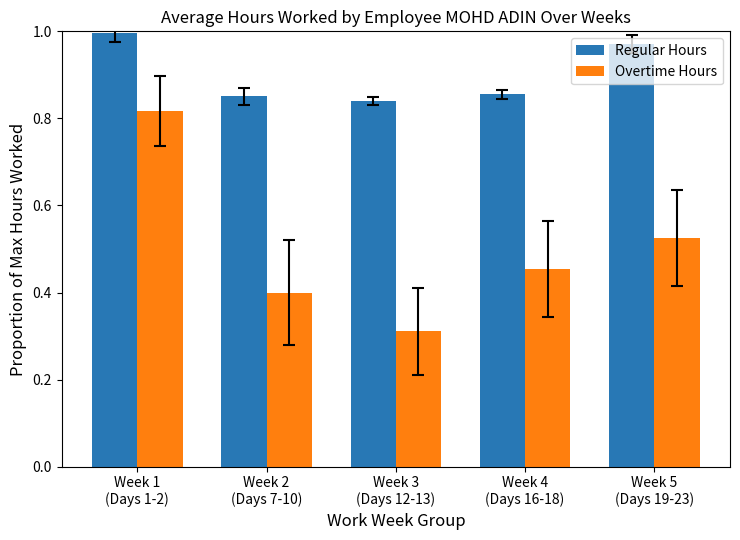

Which series has the largest range (max minus min)?

Overtime Hours